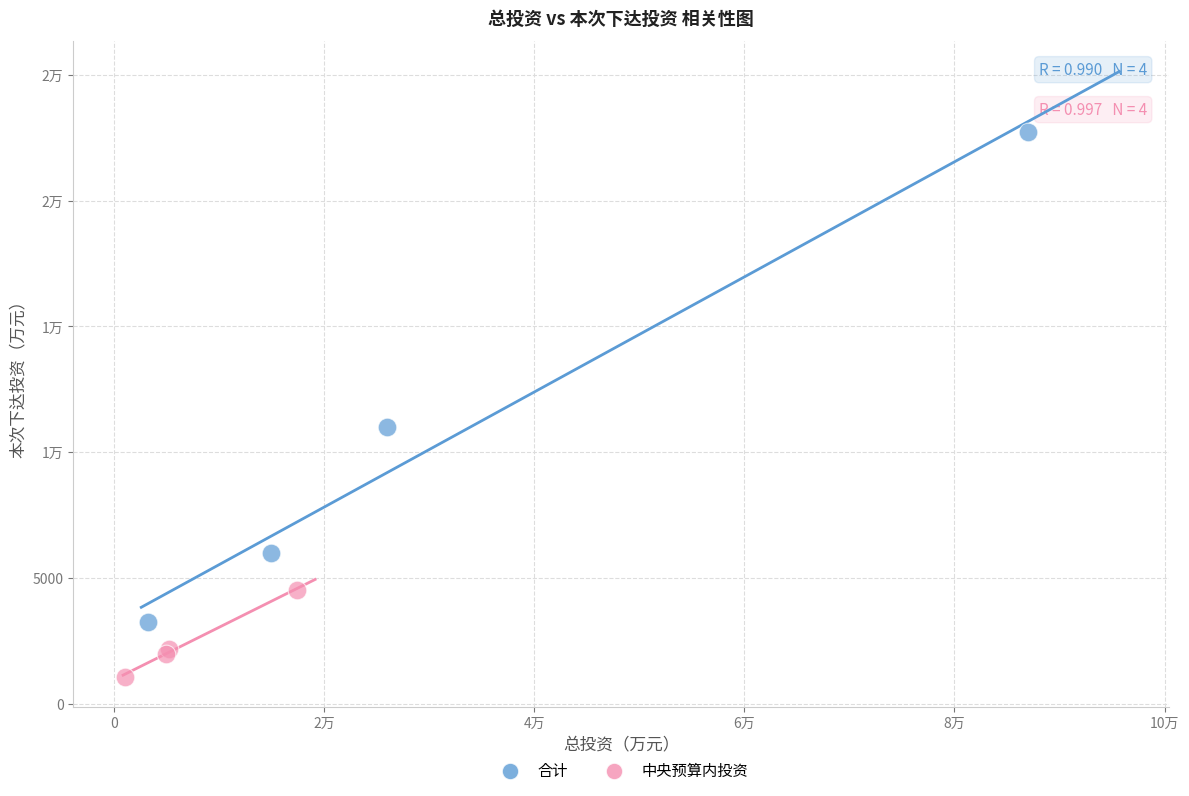

What are all the series names shown in the legend?

合计, 中央预算内投资